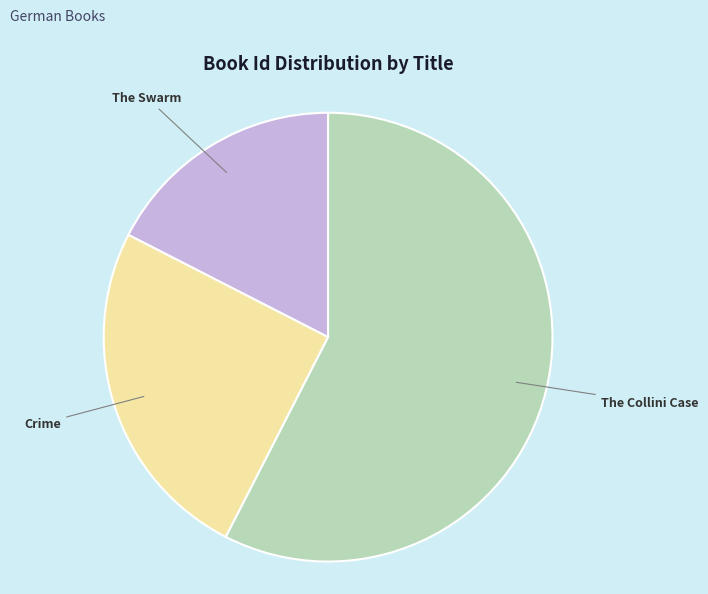

Does Crime account for over 50% of the chart?

No